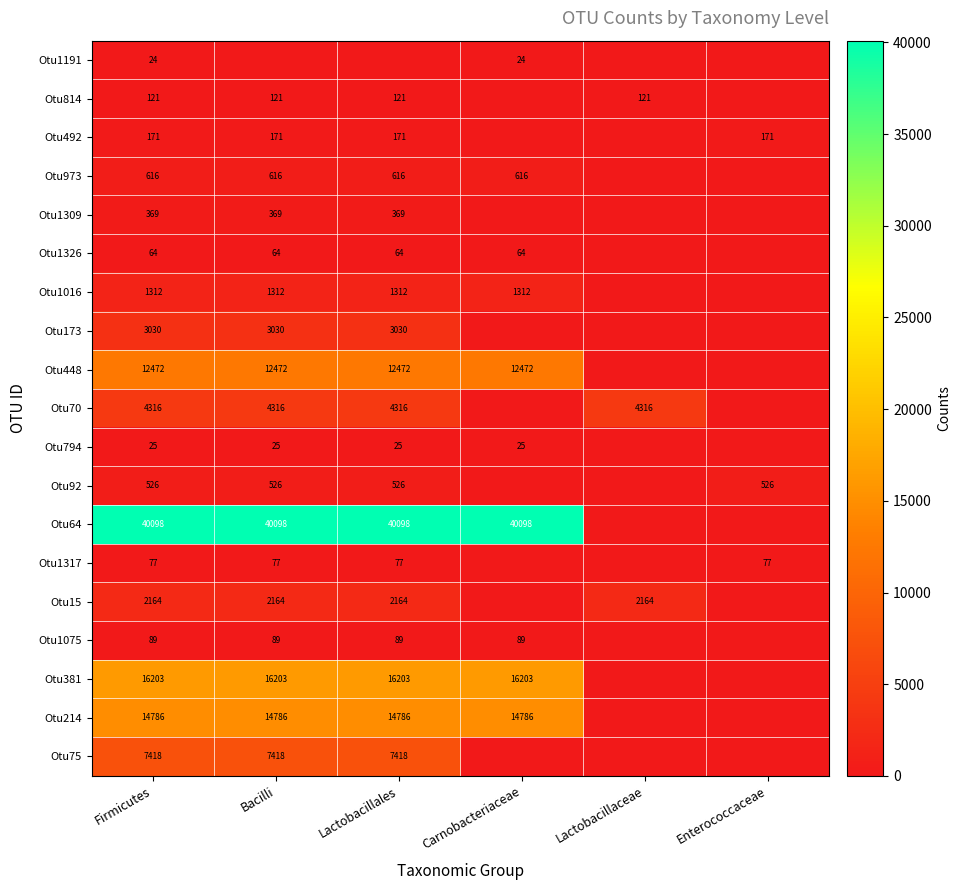

The value of Otu92 at Firmicutes is 526. True or false?

True